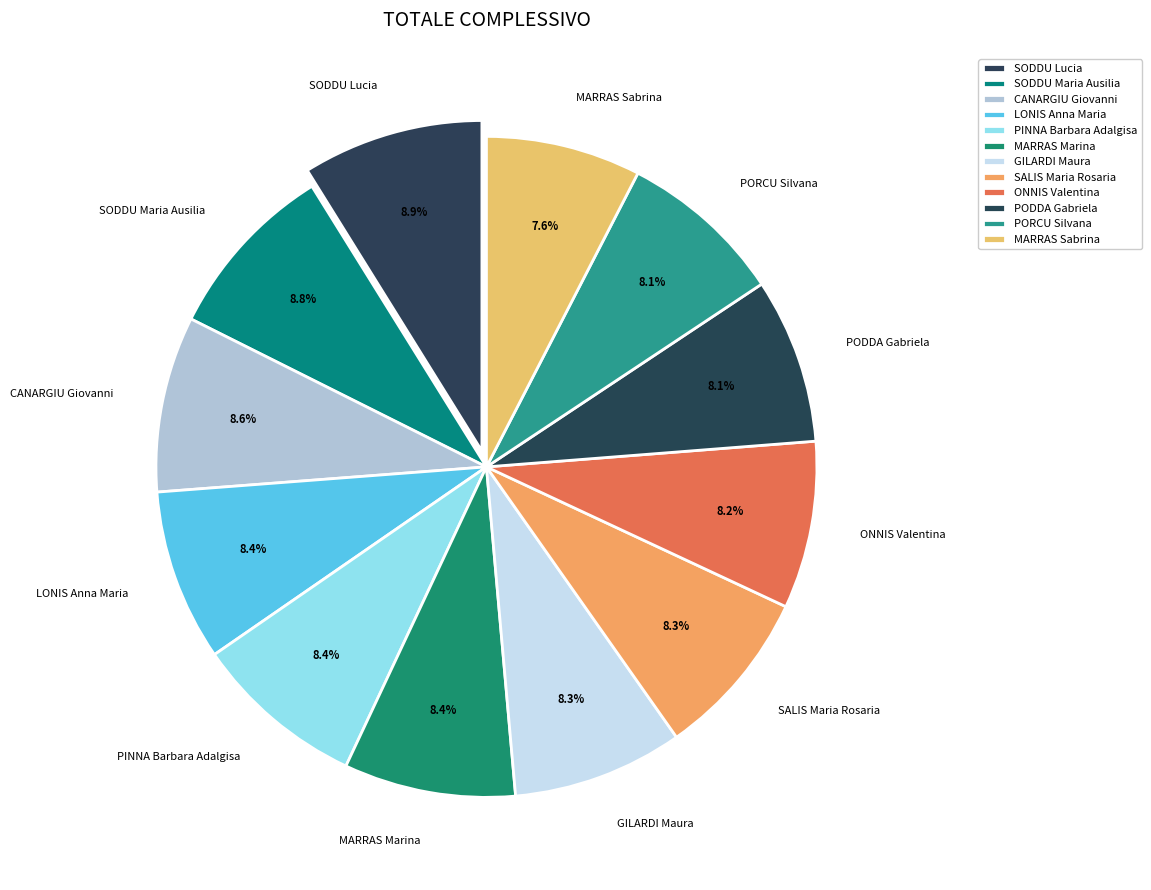

Is it true that SODDU Maria Ausilia is 9% of the pie?

True